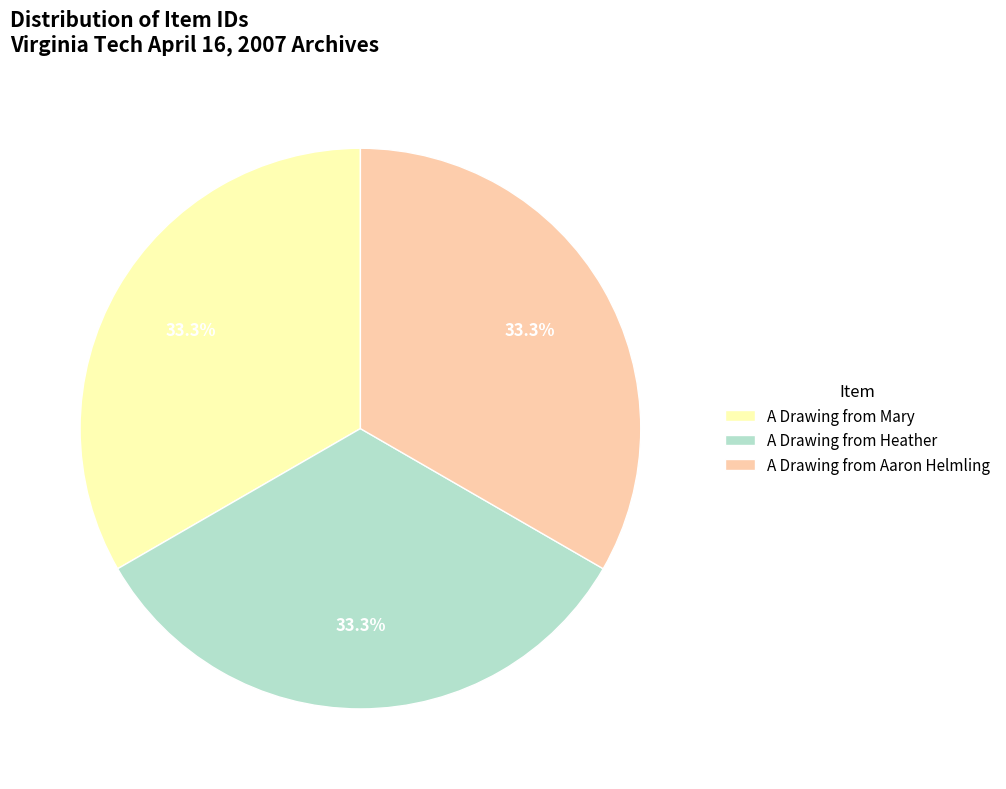

True or false: A Drawing from Aaron Helmling accounts for 33% of the total.

True